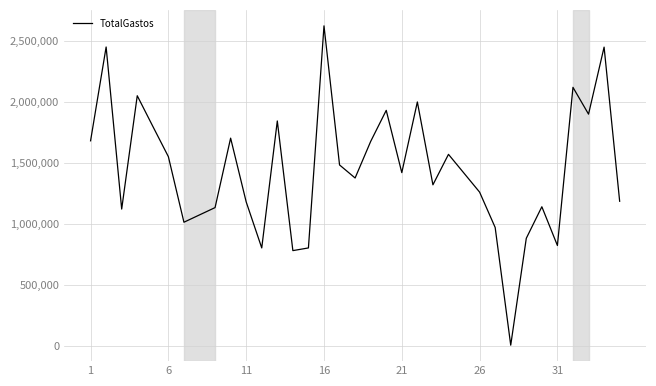

What is the difference between the maximum and minimum values?

2620501